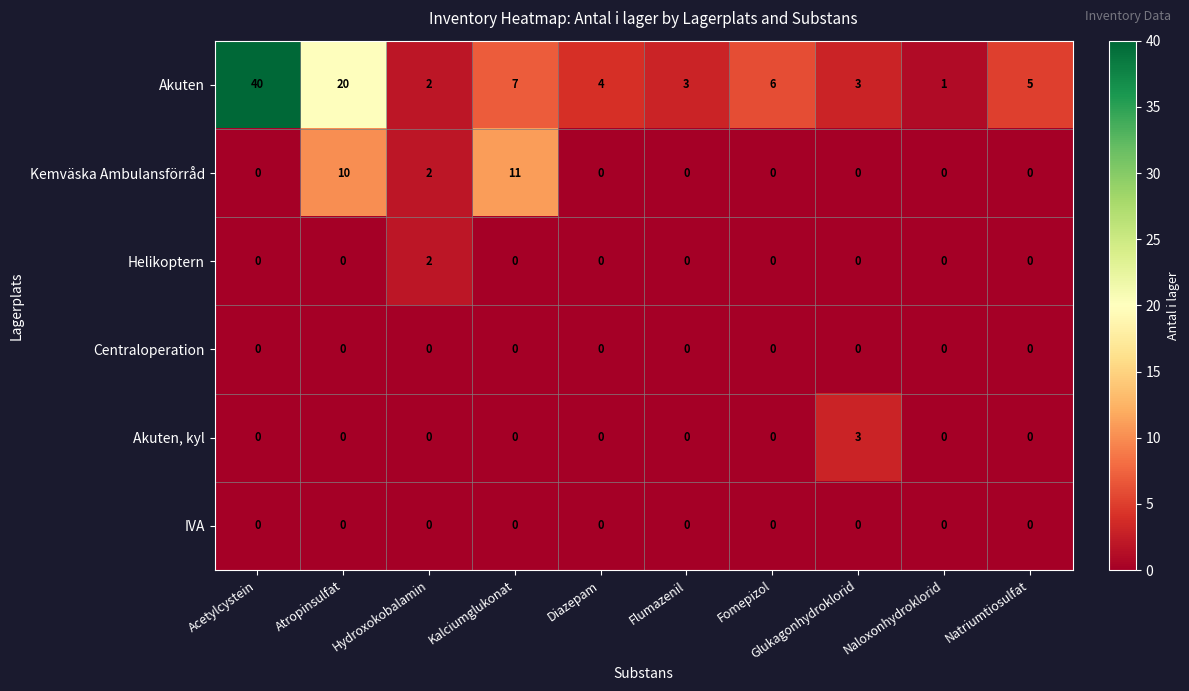

What is the average value of the Akuten series?

9